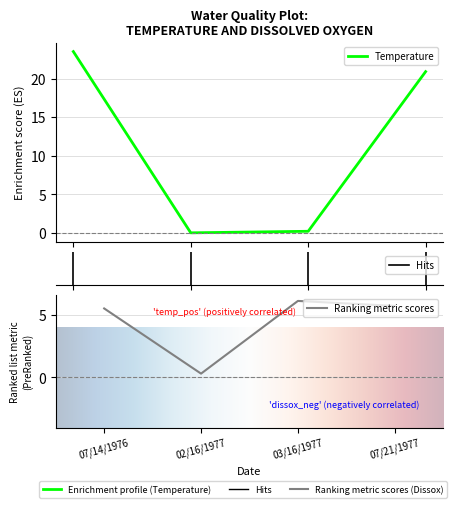

The value of Dissox at 02/16/1977 is 0.4. True or false?

False